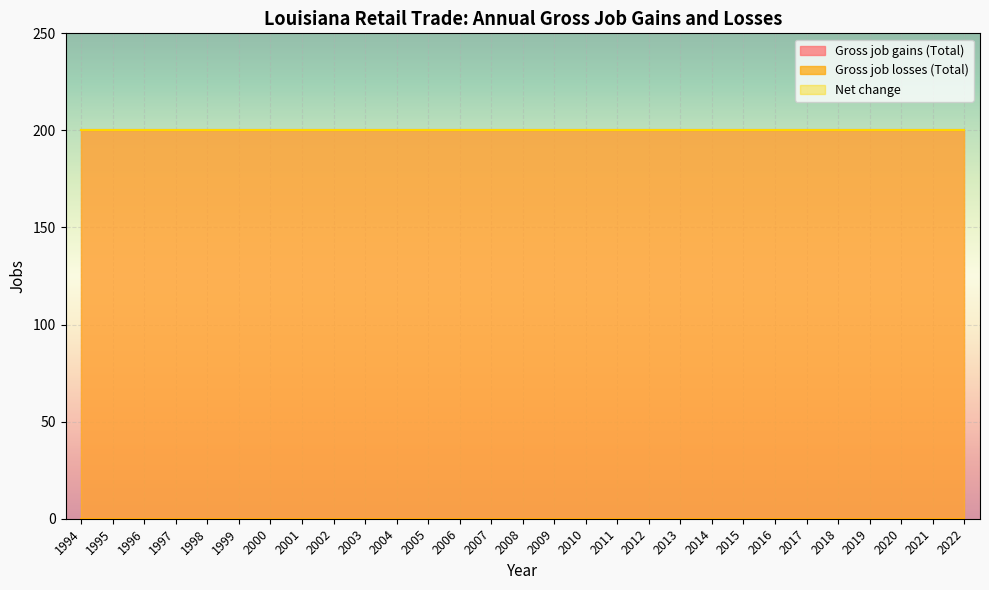

What is the maximum value for Gross job gains (Total)?

200